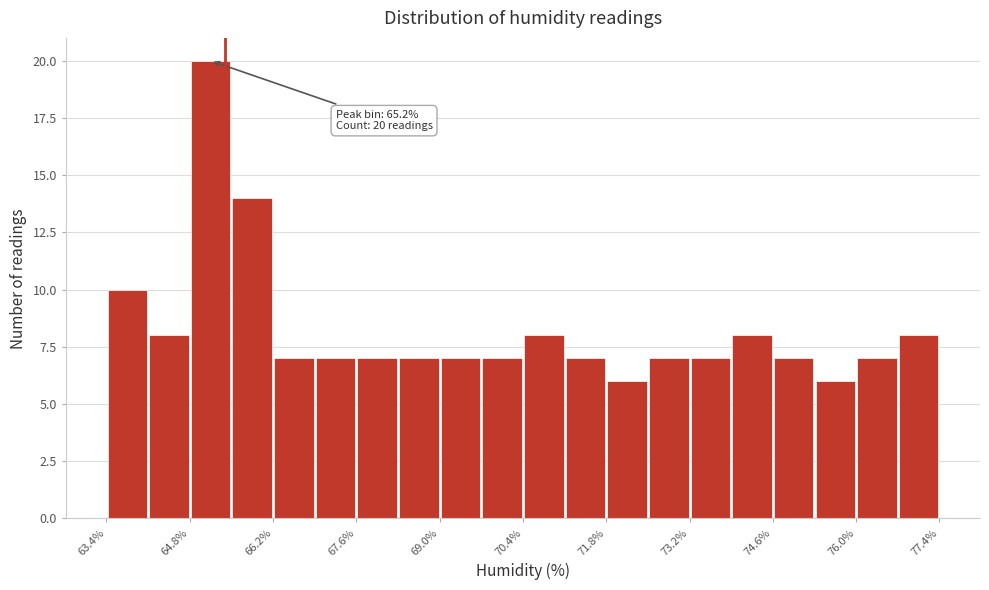

Around what value on the x-axis is the tallest bar? Give the approximate position of its centre, as read against the axis.

65.2